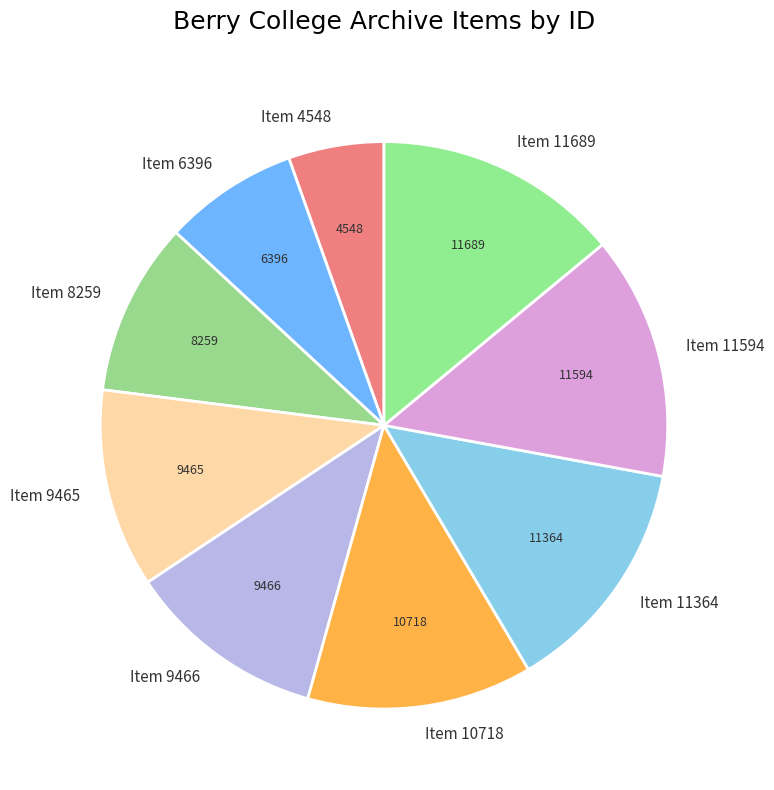

How many segments does this pie chart have?

9